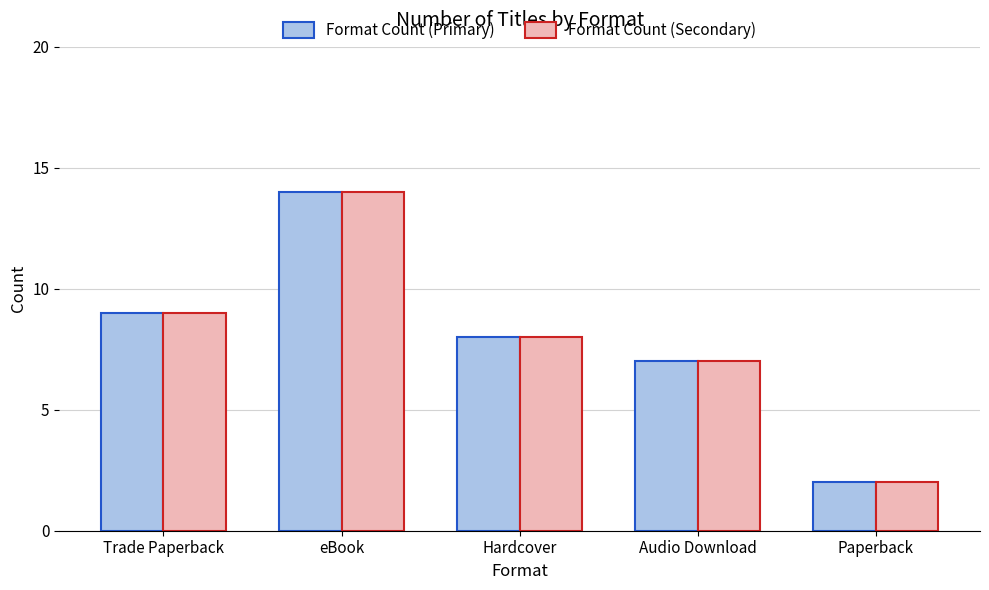

At how many categories does at least one series exceed 3?

4